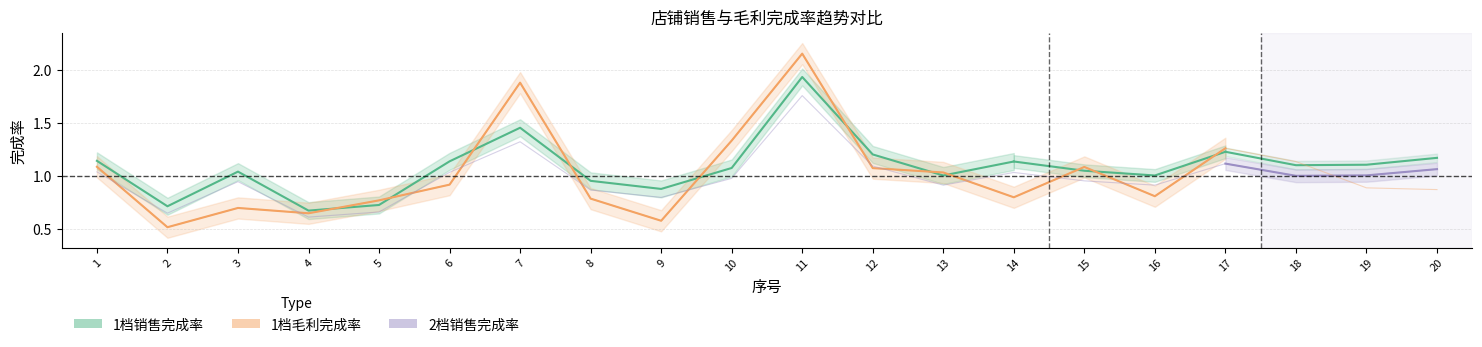

Which series changed the most between 4 and 15?

1档毛利完成率